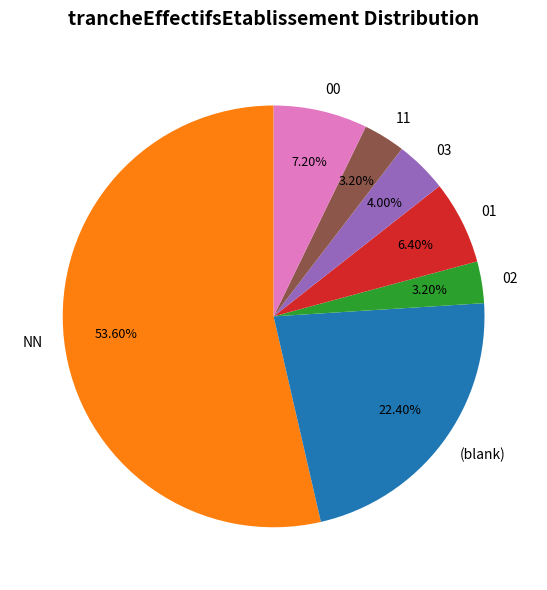

To the nearest percent, what portion does 11 represent?

3%